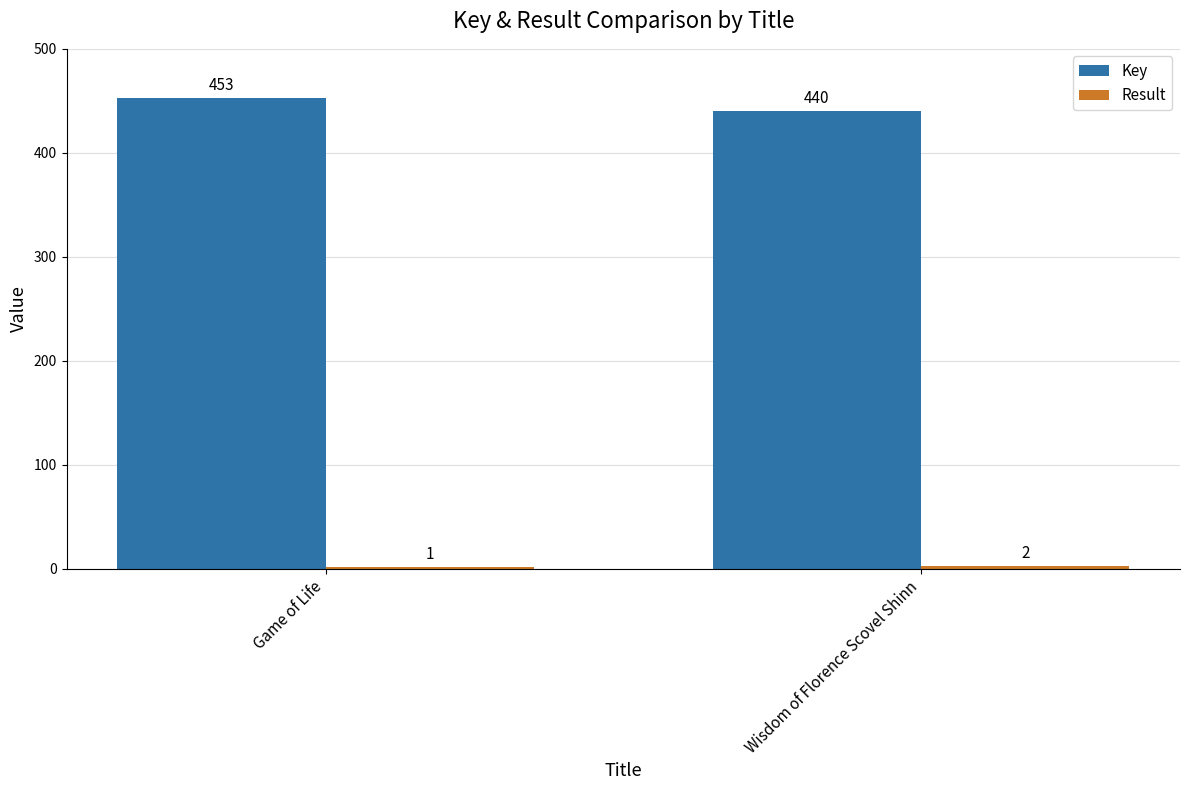

How many distinct data groups are displayed?

2